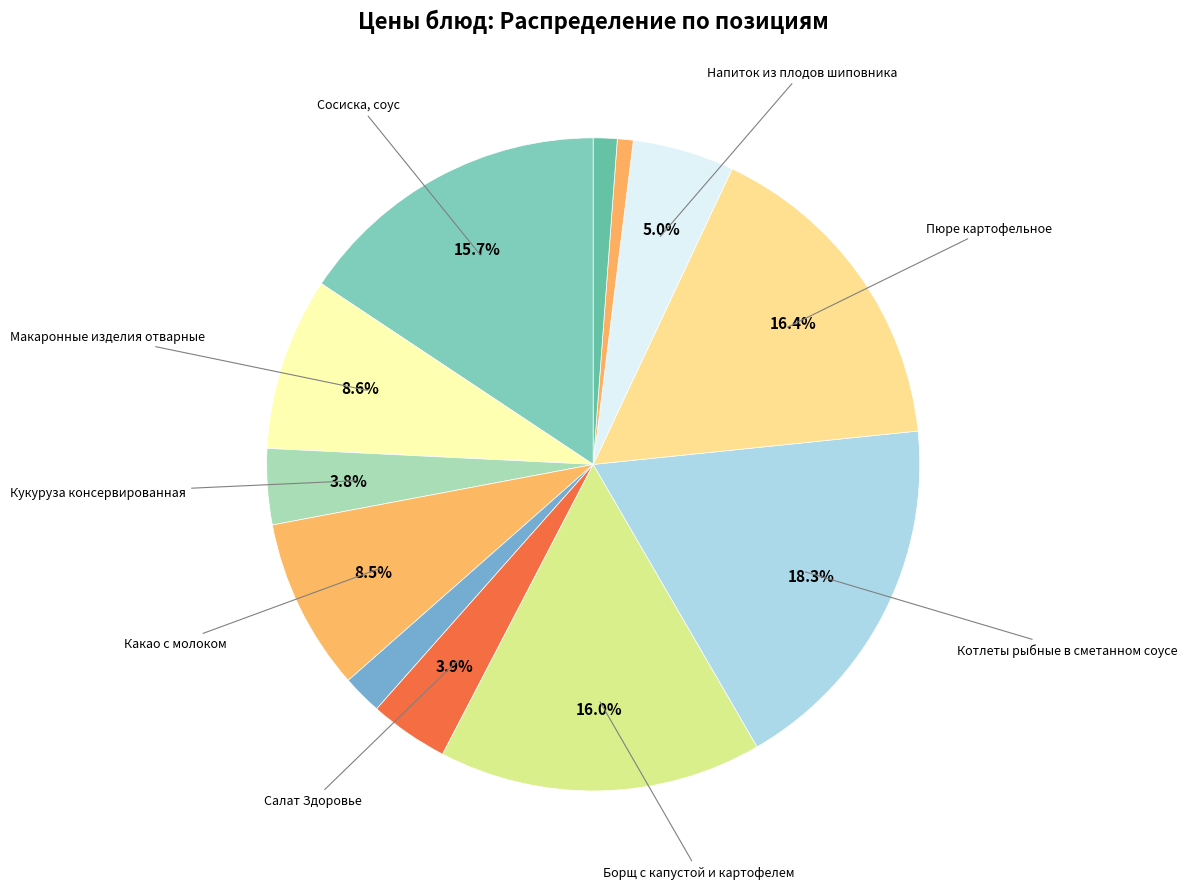

Rank the categories by value from lowest to highest.

Хлеб пшеничный (обед), Хлеб ржаной, Хлеб пшеничный (завтрак), Кукуруза консервированная, Салат Здоровье, Напиток из плодов шиповника, Какао с молоком, Макаронные изделия отварные, Сосиска, соус, Борщ с капустой и картофелем, Пюре картофельное, Котлеты рыбные в сметанном соусе